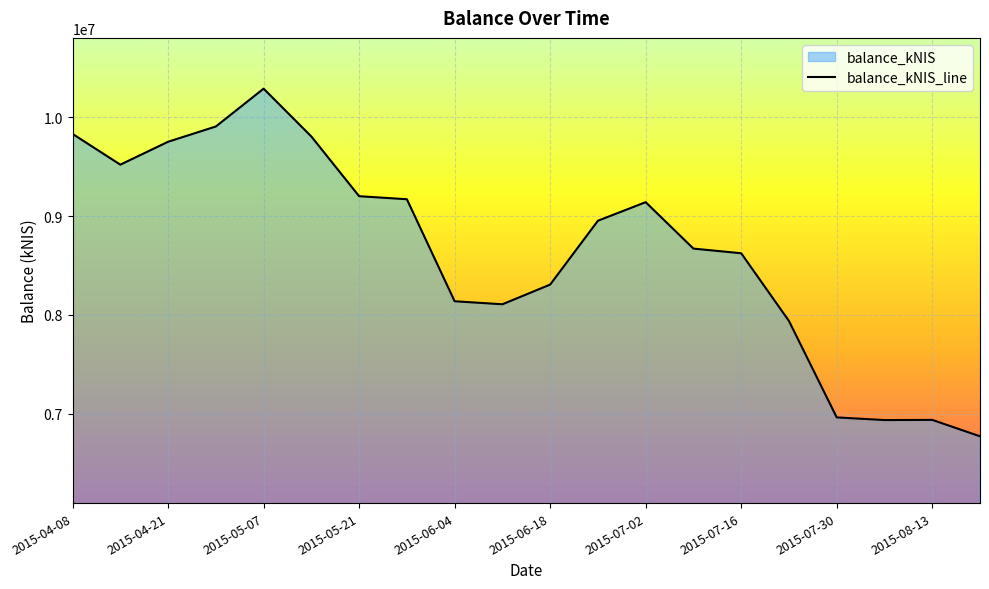

Which has a higher value, 2015-06-18 or 2015-06-04?

2015-06-18